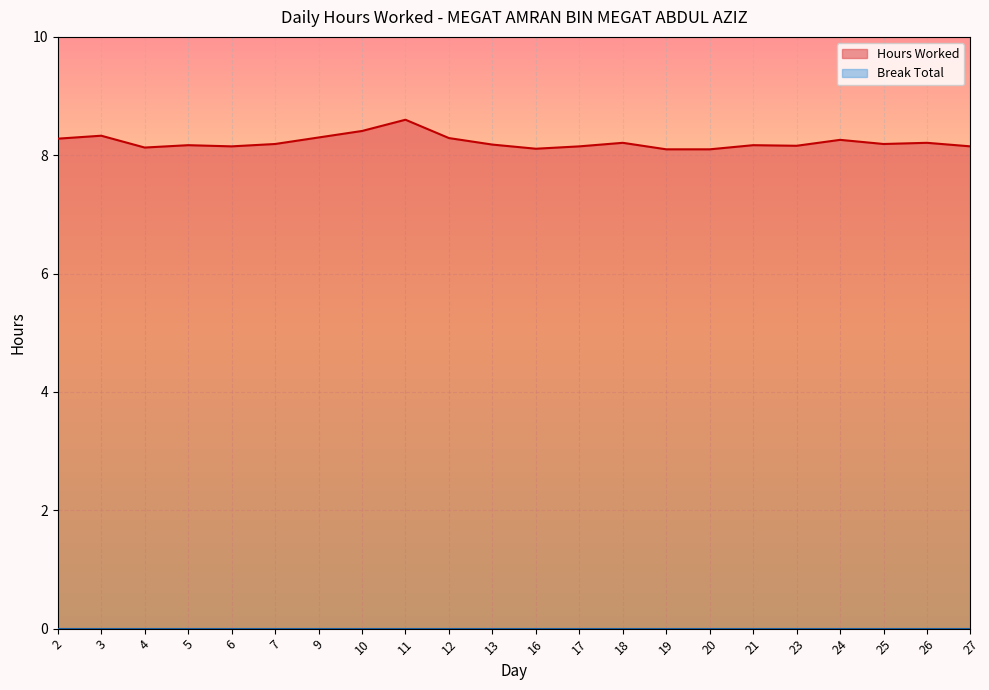

Reading left to right, extract all data points from this chart.

8.3	8.3	8.1	8.2	8.2	8.2	8.3	8.4	8.6	8.3	8.2	8.1	8.2	8.2	8.1	8.1	8.2	8.2	8.3	8.2	8.2	8.2